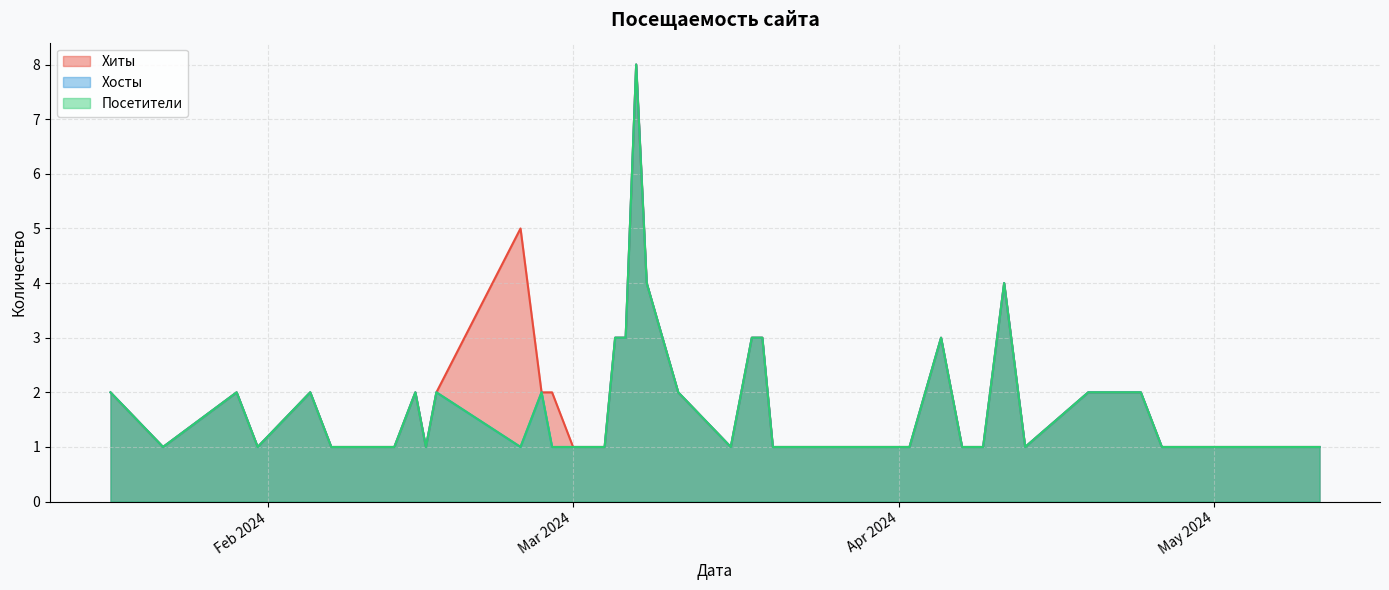

What is the label of the 34th point from the right?

2024-04-11